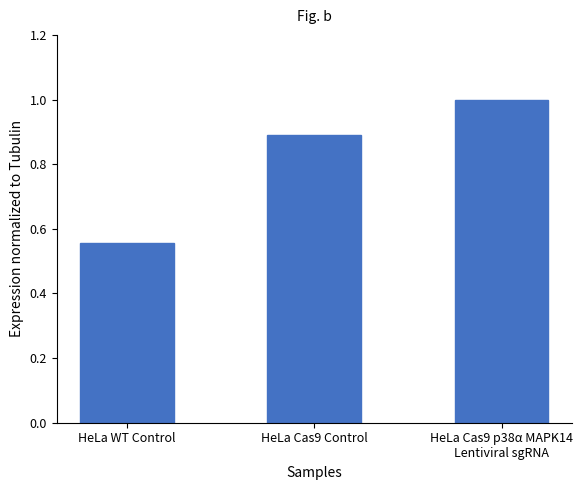

What position from the right is HeLa WT Control?

3